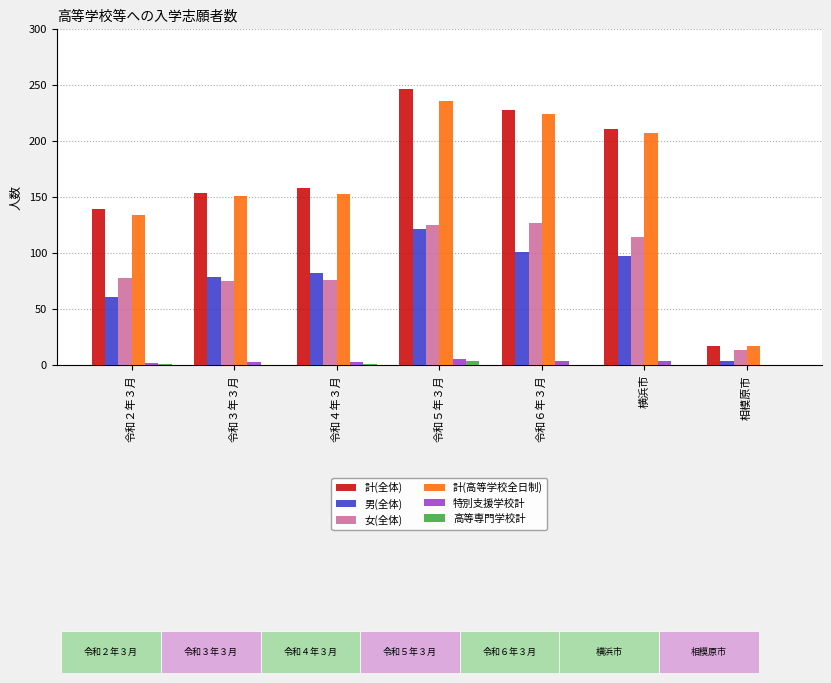

Which series has the largest total across all categories?

計(全体)